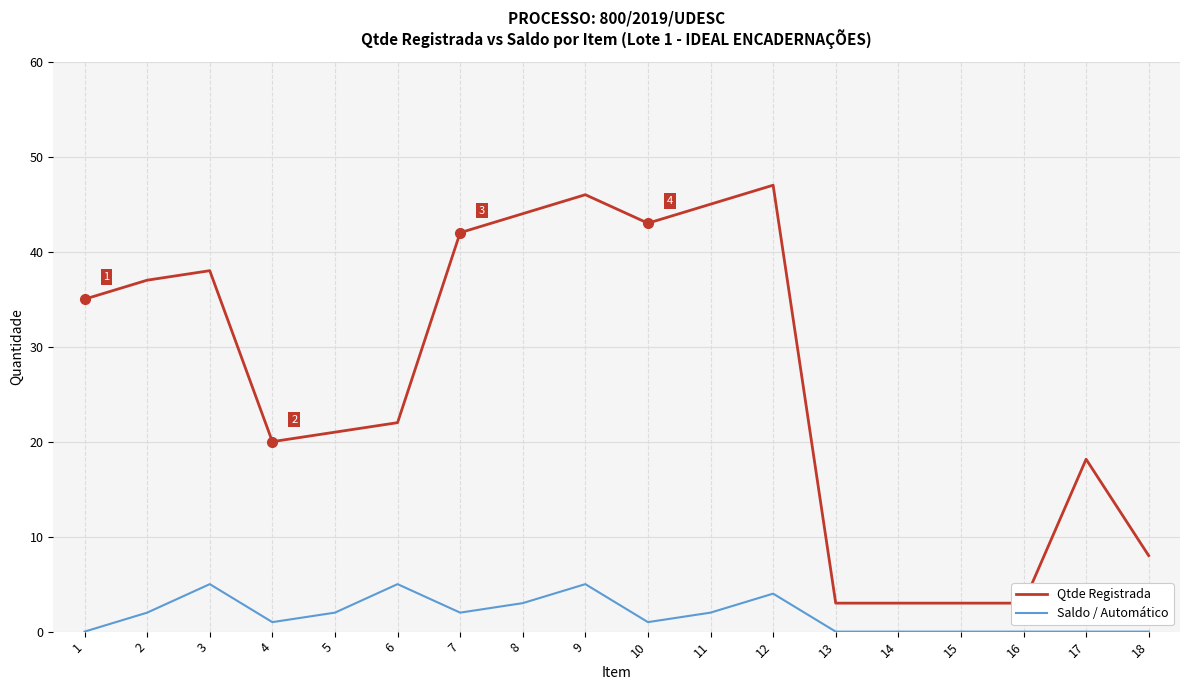

Reading left to right, what are all the values shown in this chart?

Qtde Registrada: 35.0	37.0	38.0	20.0	21.0	22.0	42.0	44.0	46.0	43.0	45.0	47.0	3.0	3.0	3.0	3.0	18.1	8.0
Saldo / Automático: 0.0	2.0	5.0	1.0	2.0	5.0	2.0	3.0	5.0	1.0	2.0	4.0	0.0	0.0	0.0	0.0	0.0	0.0